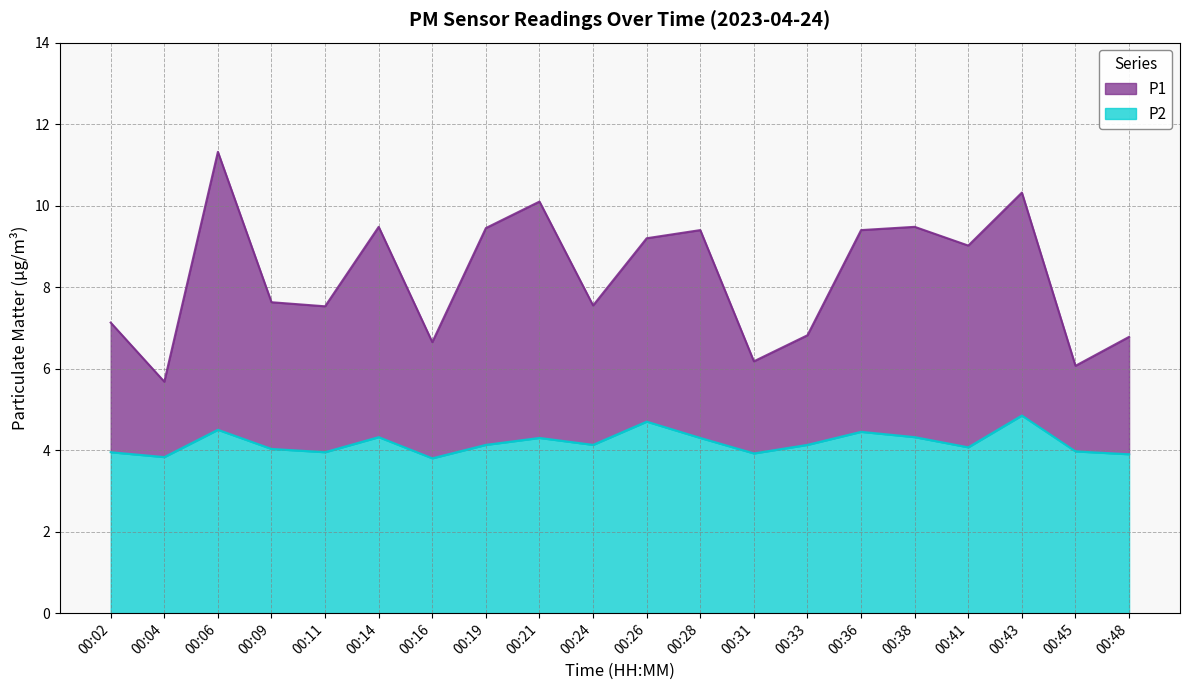

Where is P2 nearest to the value 4?

00:45